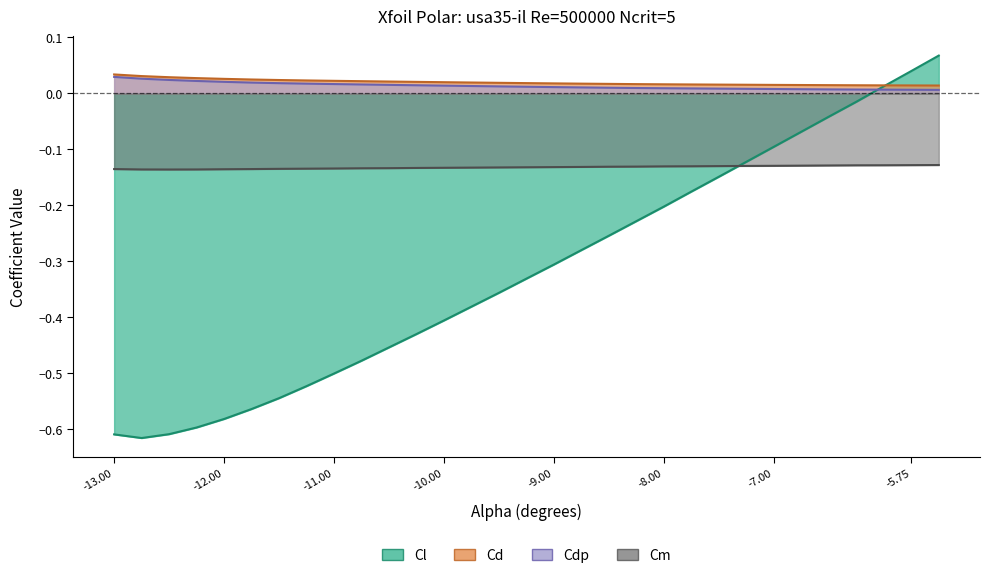

Reading left to right, list all the values displayed in this chart.

Cl: -13.0=-0.6	-12.75=-0.6	-12.5=-0.6	-12.25=-0.6	-12.0=-0.6	-11.75=-0.6	-11.5=-0.5	-11.25=-0.5	-11.0=-0.5	-10.75=-0.5	-10.5=-0.5	-10.25=-0.4	-10.0=-0.4	-9.75=-0.4	-9.5=-0.4	-9.25=-0.3	-9.0=-0.3	-8.75=-0.3	-8.5=-0.3	-8.25=-0.2	-8.0=-0.2	-7.75=-0.2	-7.5=-0.1	-7.25=-0.1	-7.0=-0.1	-6.5=-0.0	-6.25=-0.0	-6.0=0.0	-5.75=0.0	-5.5=0.1
Cd: -13.0=0.0	-12.75=0.0	-12.5=0.0	-12.25=0.0	-12.0=0.0	-11.75=0.0	-11.5=0.0	-11.25=0.0	-11.0=0.0	-10.75=0.0	-10.5=0.0	-10.25=0.0	-10.0=0.0	-9.75=0.0	-9.5=0.0	-9.25=0.0	-9.0=0.0	-8.75=0.0	-8.5=0.0	-8.25=0.0	-8.0=0.0	-7.75=0.0	-7.5=0.0	-7.25=0.0	-7.0=0.0	-6.5=0.0	-6.25=0.0	-6.0=0.0	-5.75=0.0	-5.5=0.0
Cdp: -13.0=0.0	-12.75=0.0	-12.5=0.0	-12.25=0.0	-12.0=0.0	-11.75=0.0	-11.5=0.0	-11.25=0.0	-11.0=0.0	-10.75=0.0	-10.5=0.0	-10.25=0.0	-10.0=0.0	-9.75=0.0	-9.5=0.0	-9.25=0.0	-9.0=0.0	-8.75=0.0	-8.5=0.0	-8.25=0.0	-8.0=0.0	-7.75=0.0	-7.5=0.0	-7.25=0.0	-7.0=0.0	-6.5=0.0	-6.25=0.0	-6.0=0.0	-5.75=0.0	-5.5=0.0
Cm: -13.0=-0.1	-12.75=-0.1	-12.5=-0.1	-12.25=-0.1	-12.0=-0.1	-11.75=-0.1	-11.5=-0.1	-11.25=-0.1	-11.0=-0.1	-10.75=-0.1	-10.5=-0.1	-10.25=-0.1	-10.0=-0.1	-9.75=-0.1	-9.5=-0.1	-9.25=-0.1	-9.0=-0.1	-8.75=-0.1	-8.5=-0.1	-8.25=-0.1	-8.0=-0.1	-7.75=-0.1	-7.5=-0.1	-7.25=-0.1	-7.0=-0.1	-6.5=-0.1	-6.25=-0.1	-6.0=-0.1	-5.75=-0.1	-5.5=-0.1